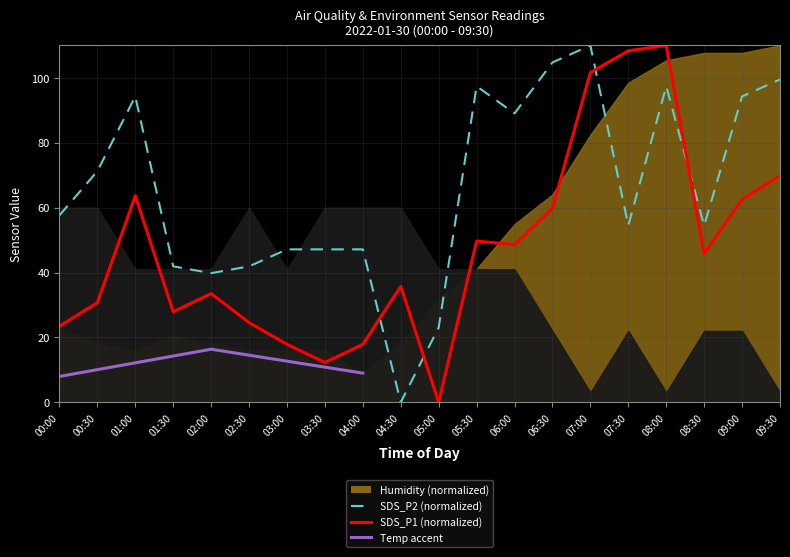

Which series has the largest range (max minus min)?

SDS_P1